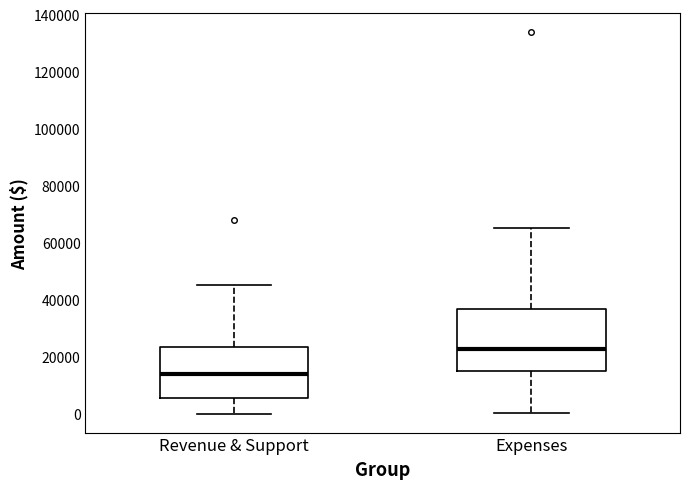

Reading left to right, read every box against the y-axis: the position of its median line, the range the box covers, and the ends of its whiskers. The values are not printed on the chart, so give them approximately, as read against the axis.

Revenue & Support: median 14000, box 6000 to 24000, whiskers 0 to 46000
Expenses: median 22000, box 16000 to 36000, whiskers 0 to 66000